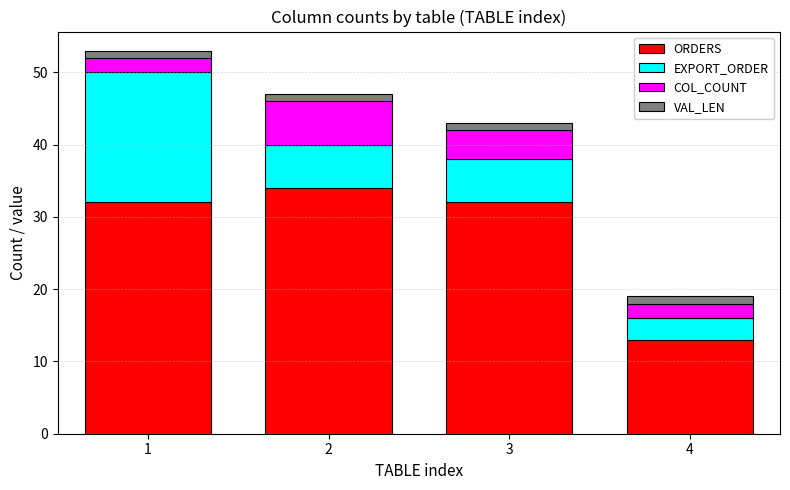

At which label does ORDERS reach its minimum?

4